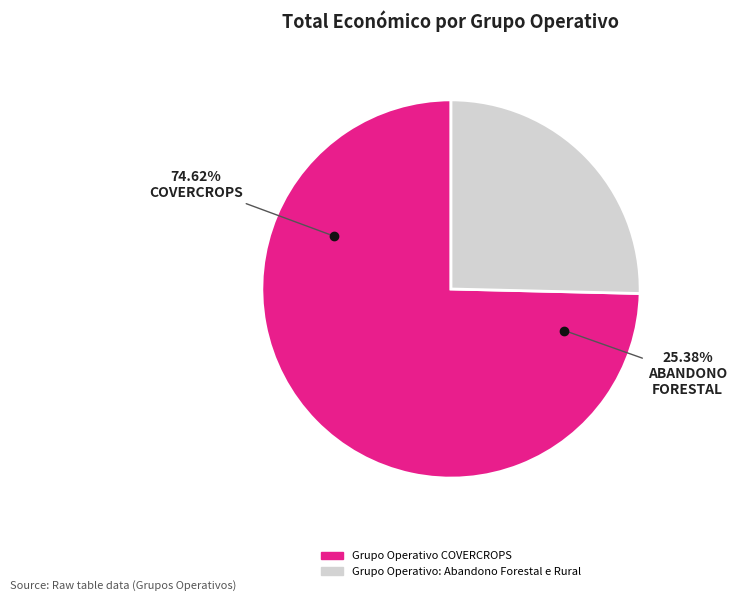

To the nearest percent, what portion does Grupo Operativo COVERCROPS represent?

75%